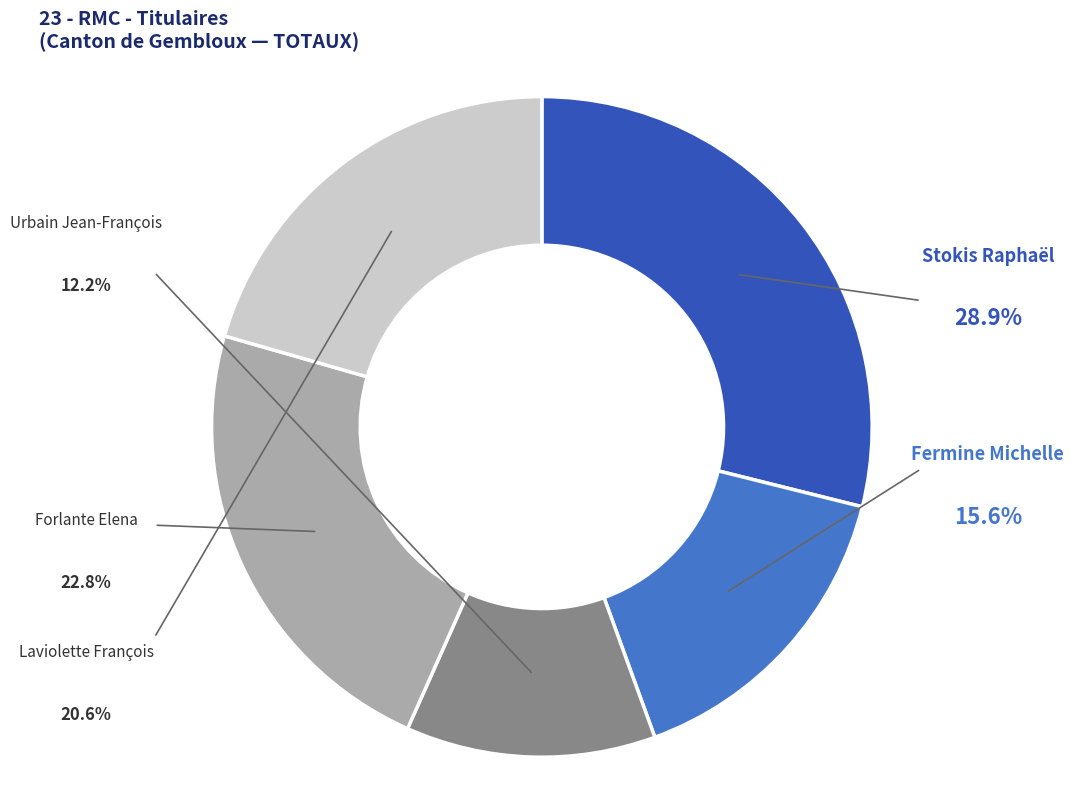

Does any single category account for the majority?

No